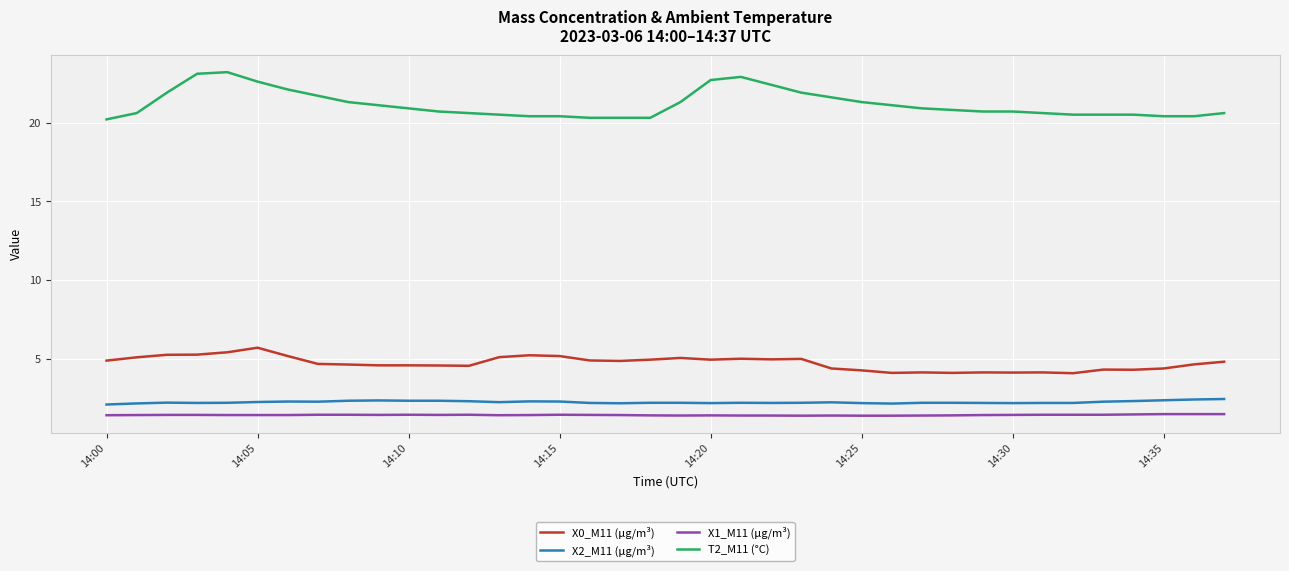

Which series has the widest spread of values?

T2_M11 (°C)